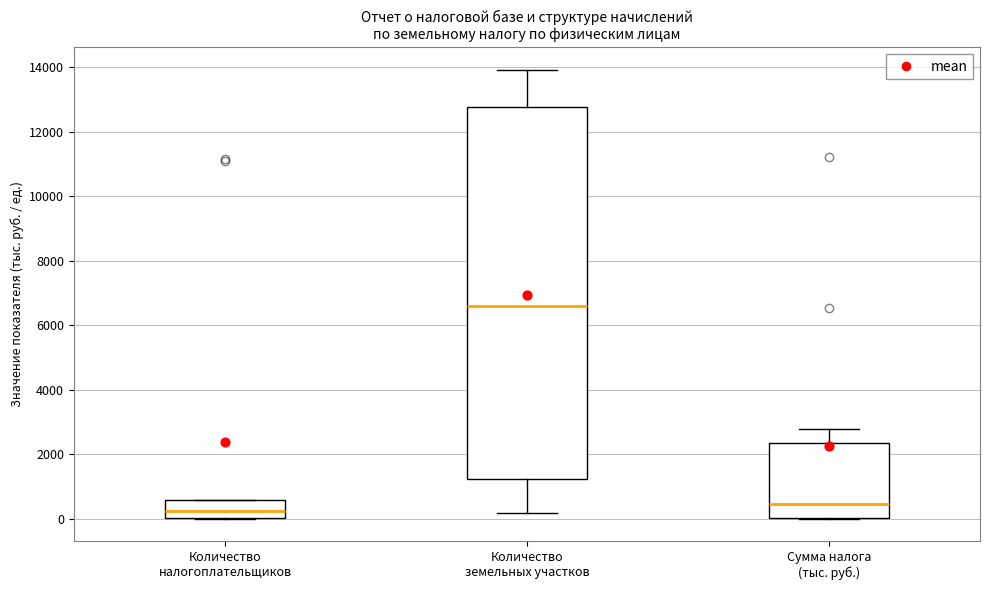

Which box has the highest median line?

Количество земельных участков